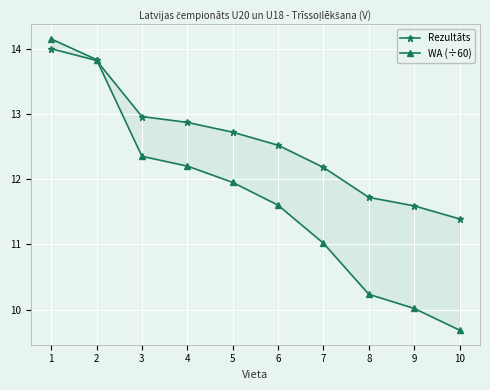

Reading left to right, list all the values displayed in this chart.

Rezultāts: 14.0	13.8	13.0	12.9	12.7	12.5	12.2	11.7	11.6	11.4
WA (÷60): 14.2	13.8	12.3	12.2	11.9	11.6	11.0	10.2	10.0	9.7